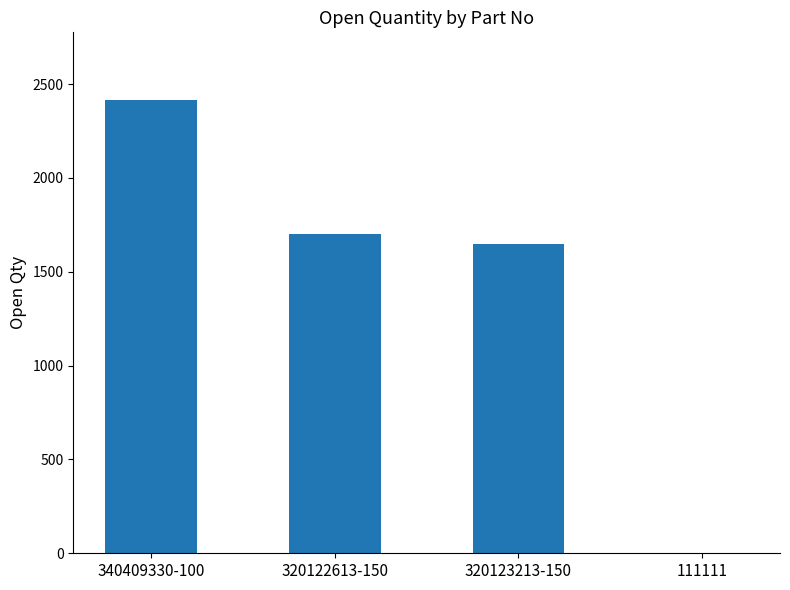

What is the ratio of the value at 320122613-150 to the value at 320123213-150?

1.0